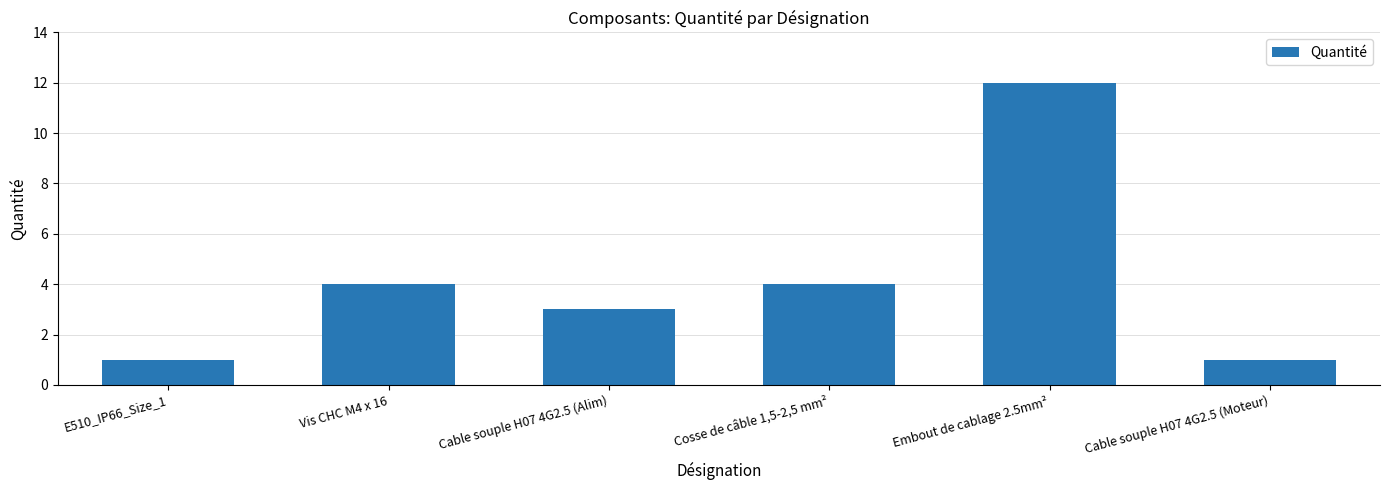

What is the sum of all values?

25